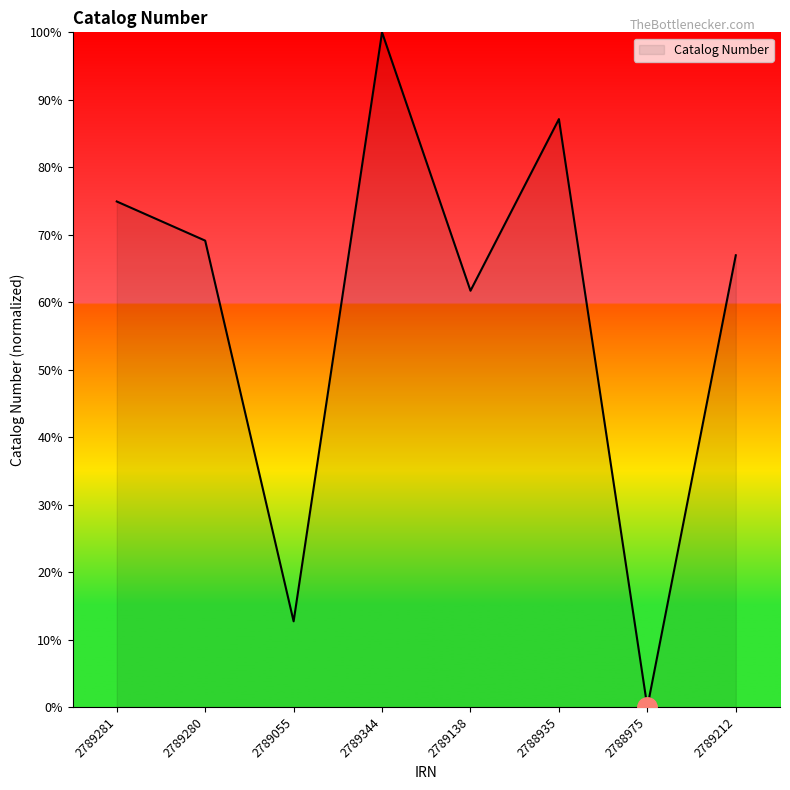

What is the difference between the second highest and second lowest values?

74.4